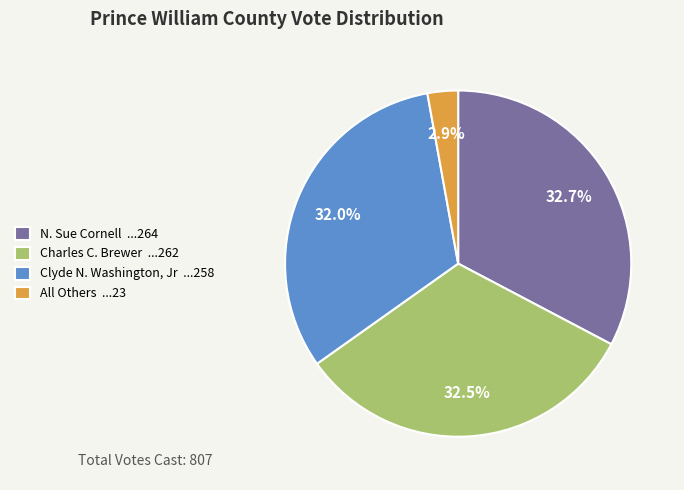

True or false: Clyde N. Washington, Jr accounts for 32% of the total.

True